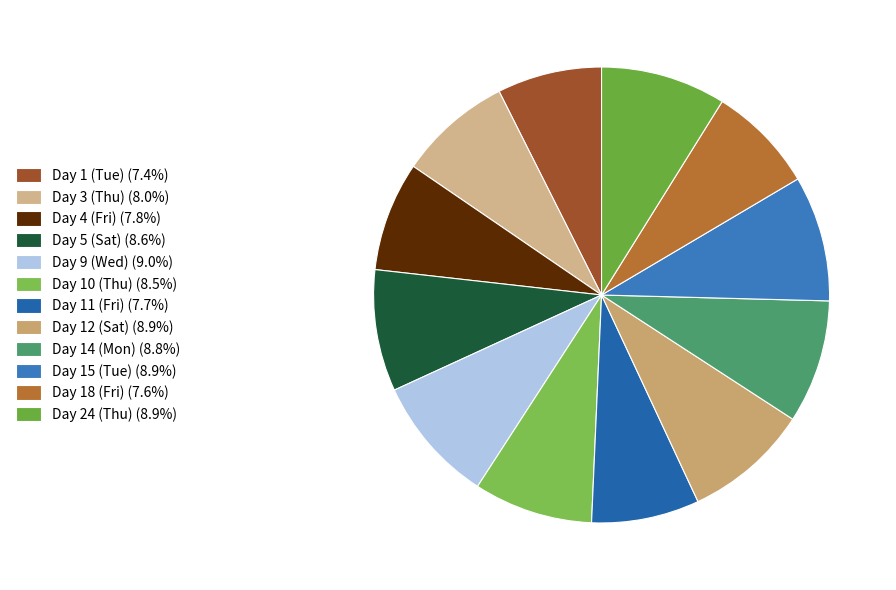

How many slices are in this pie chart?

12